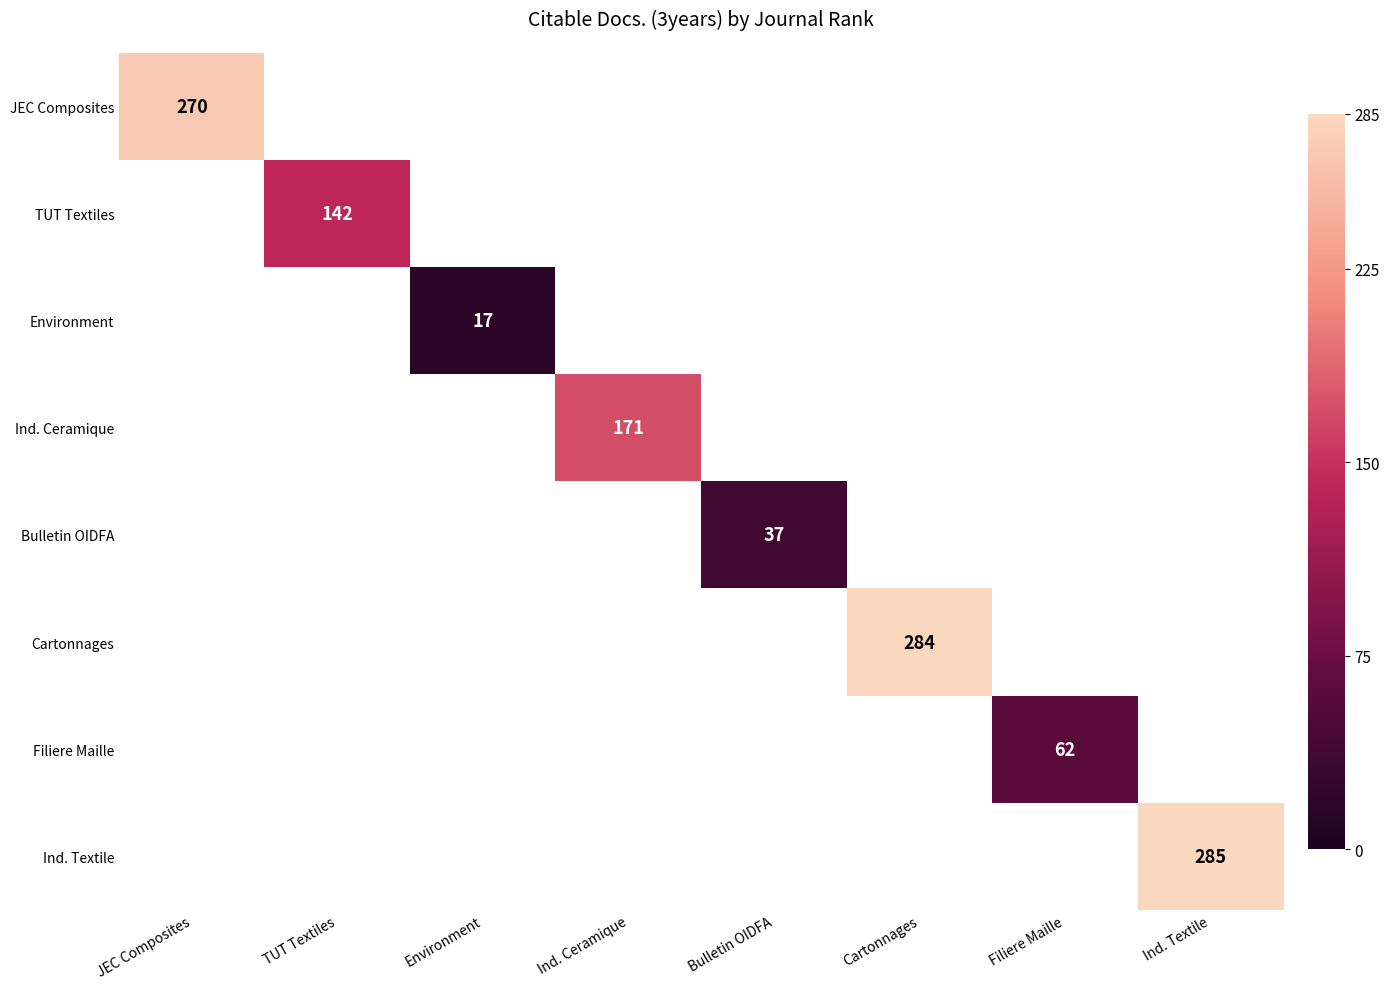

Is it true that Filiere Maille equals 62 at Filiere Maille?

True